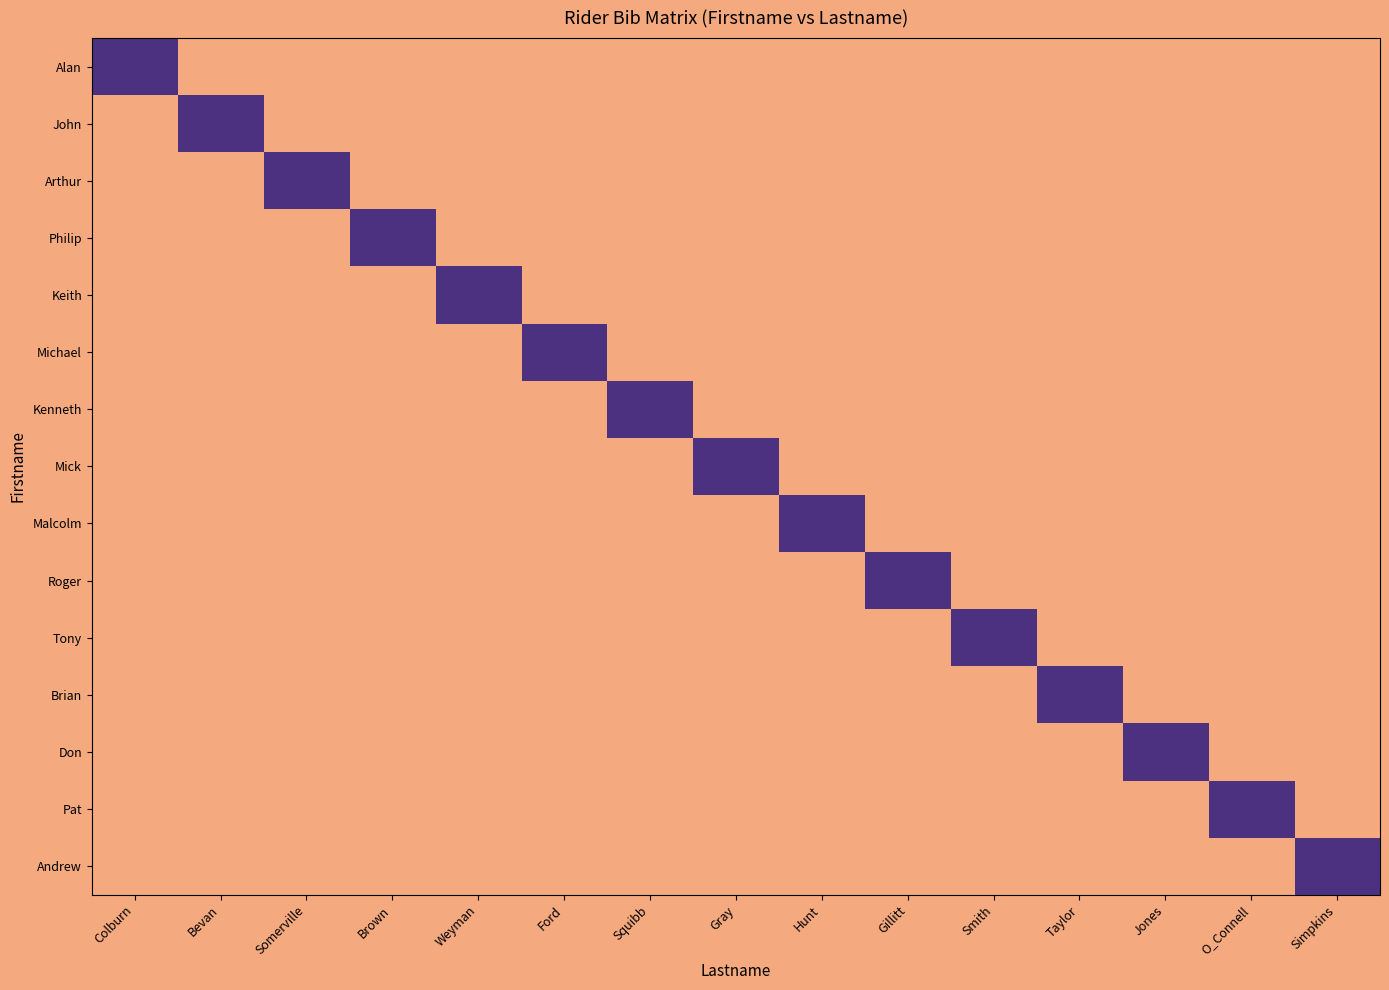

What is the difference between the highest and lowest values at O_Connell?

1